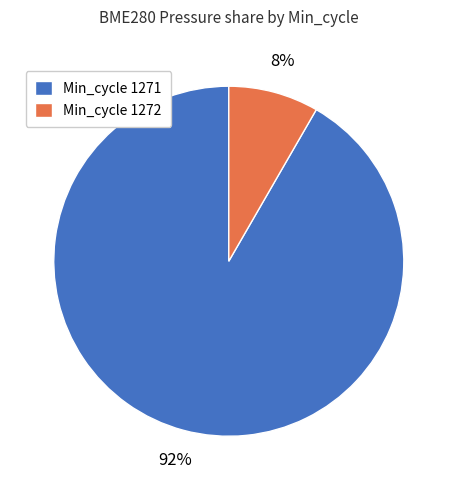

How many slices are in this pie chart?

2